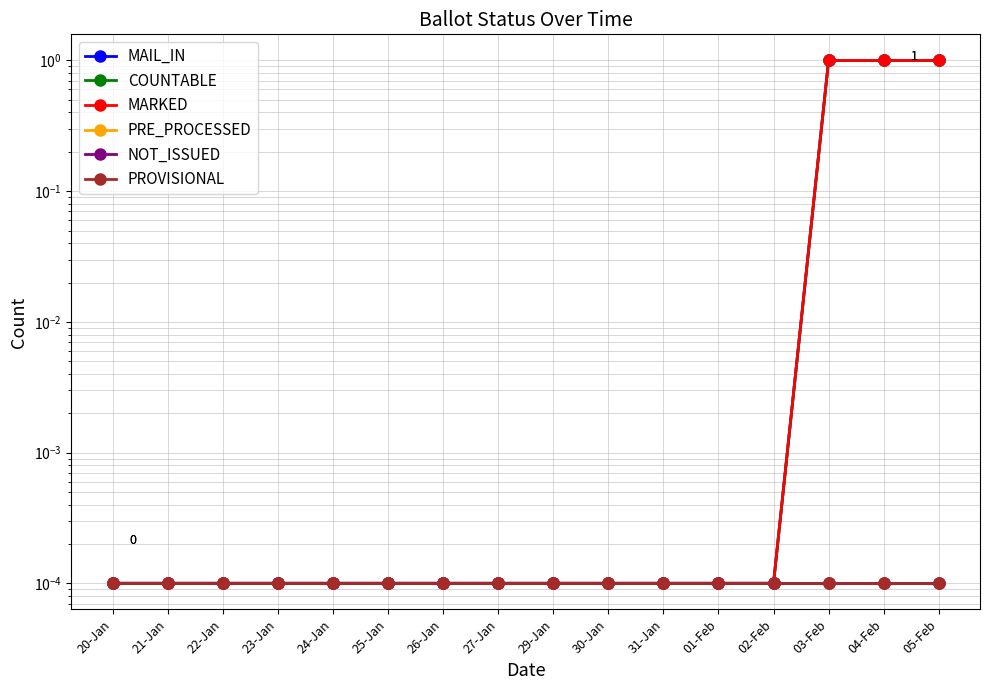

Rank the categories by PROVISIONAL value from highest to lowest.

20-Jan, 21-Jan, 22-Jan, 23-Jan, 24-Jan, 25-Jan, 26-Jan, 27-Jan, 29-Jan, 30-Jan, 31-Jan, 01-Feb, 02-Feb, 03-Feb, 04-Feb, 05-Feb